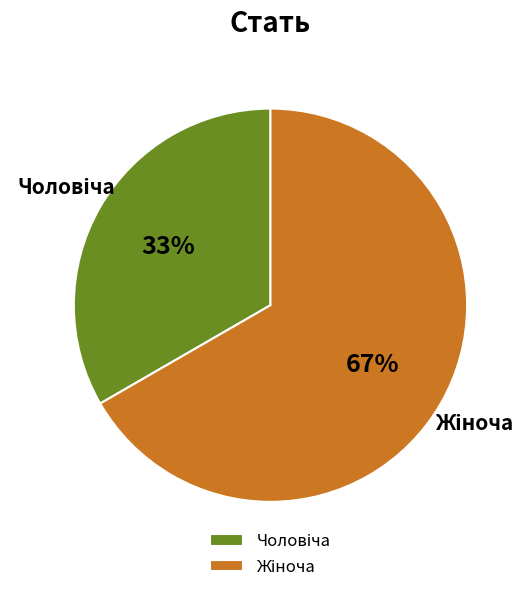

To the nearest percent, what is the average slice percentage?

50%